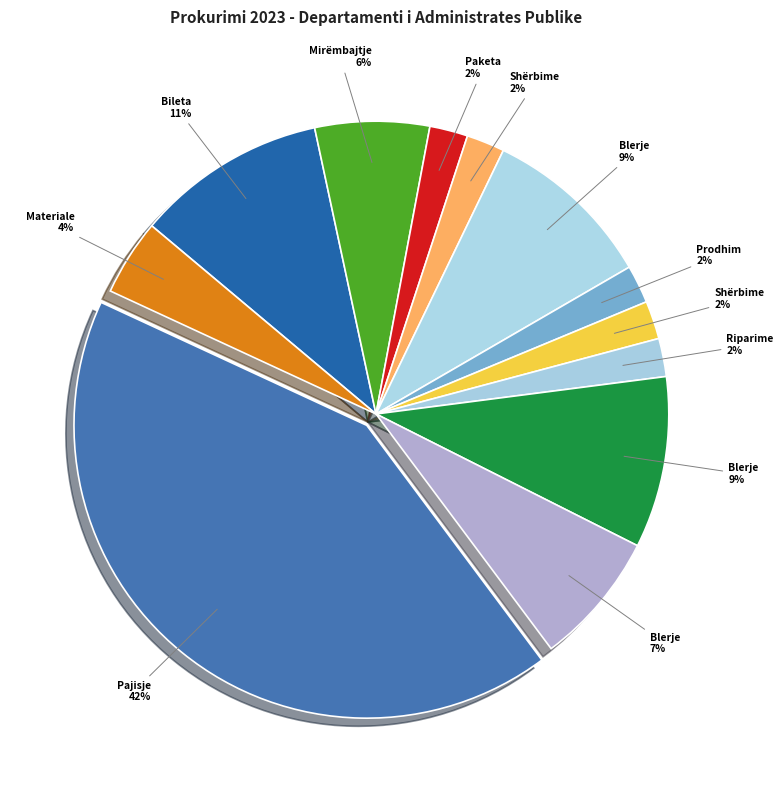

How many segments does this pie chart have?

12